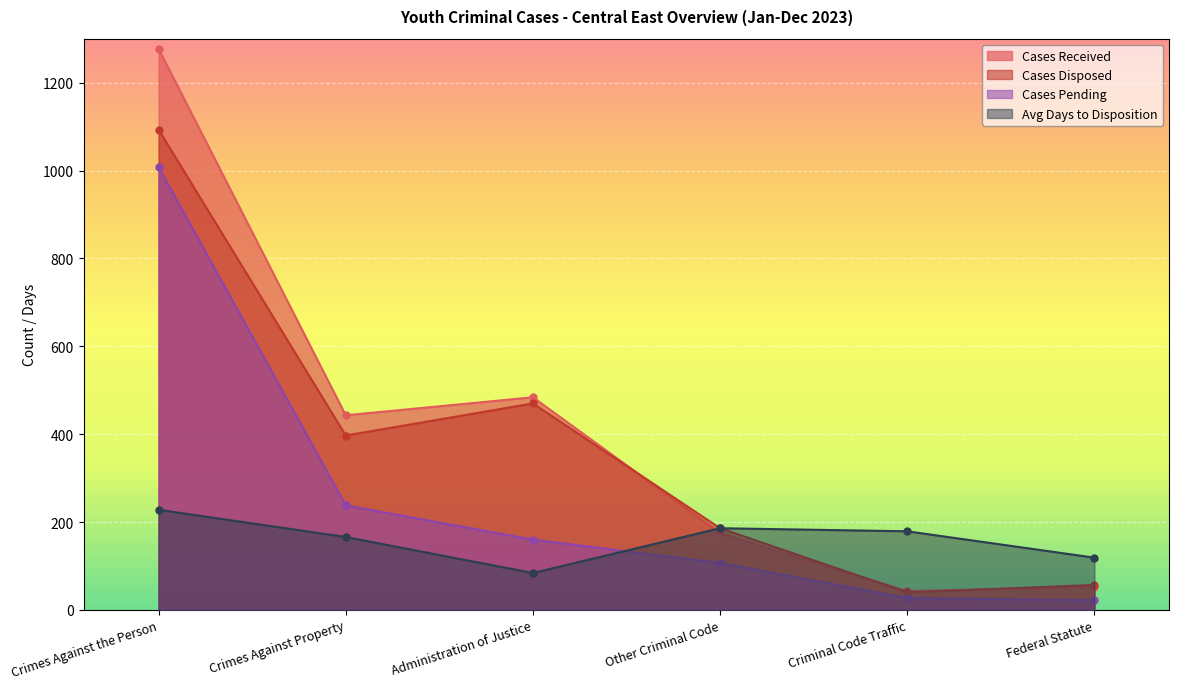

Is the value of Cases Disposed at Administration of Justice greater than the value of Cases Received at Crimes Against the Person?

No